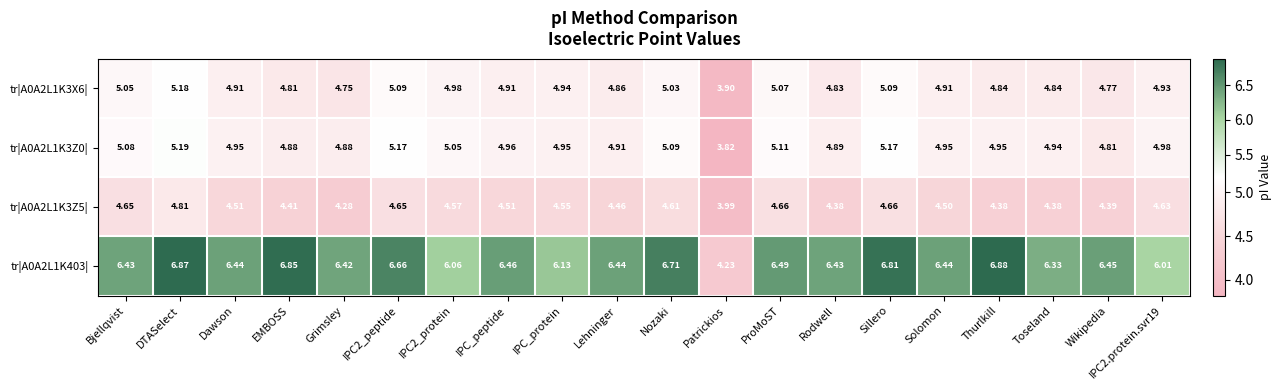

At which label is tr|A0A2L1K3Z5| closest to 4?

Patrickios